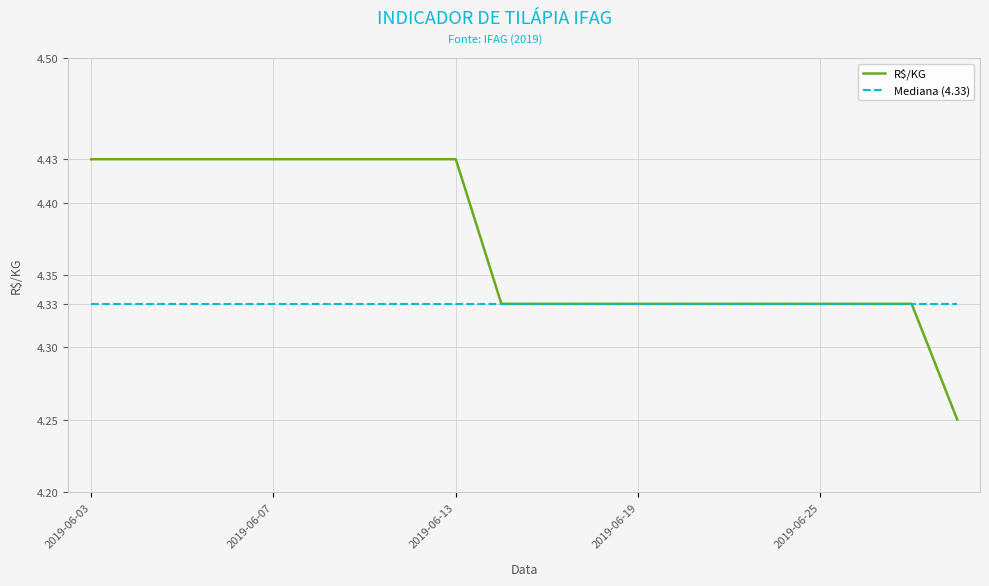

Which series has the largest total across all categories?

R$/KG